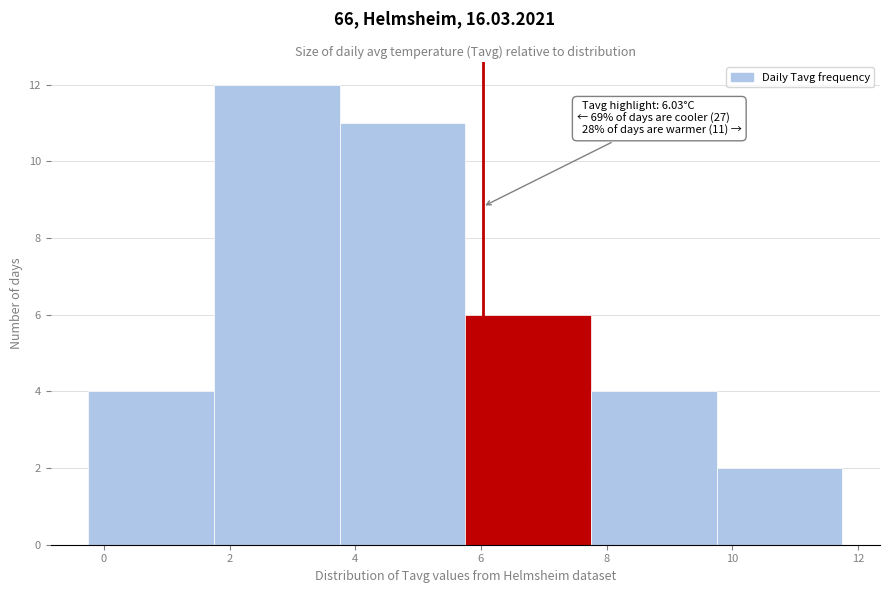

Over which range of the x-axis is the bar tallest?

1.8 to 3.8